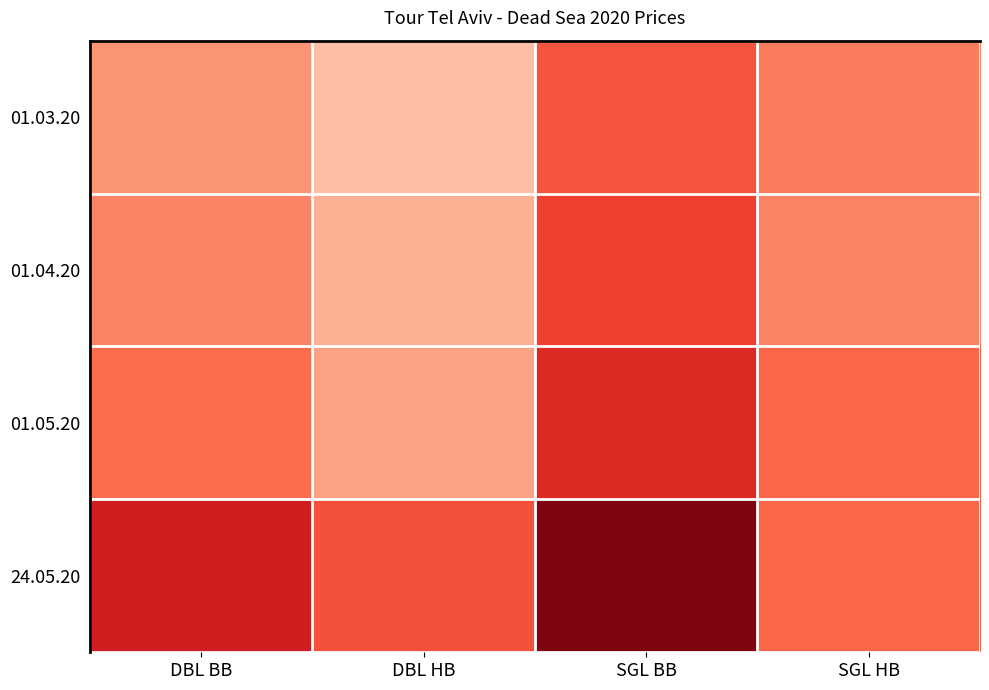

At which category is the sum across all series the highest?

SGL BB